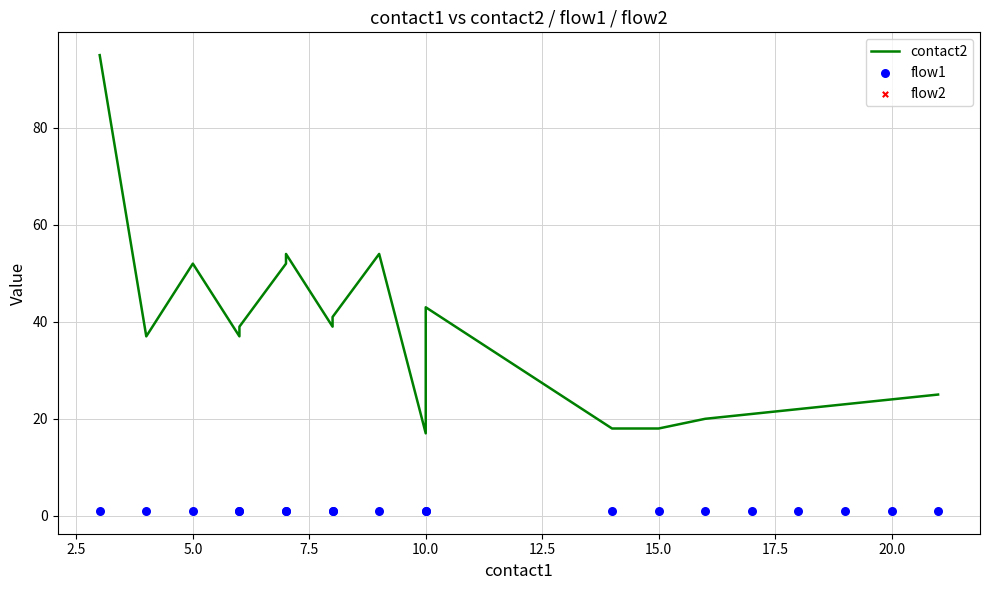

Is the value of flow2 at 10 greater than the value of flow1 at 22.5?

No